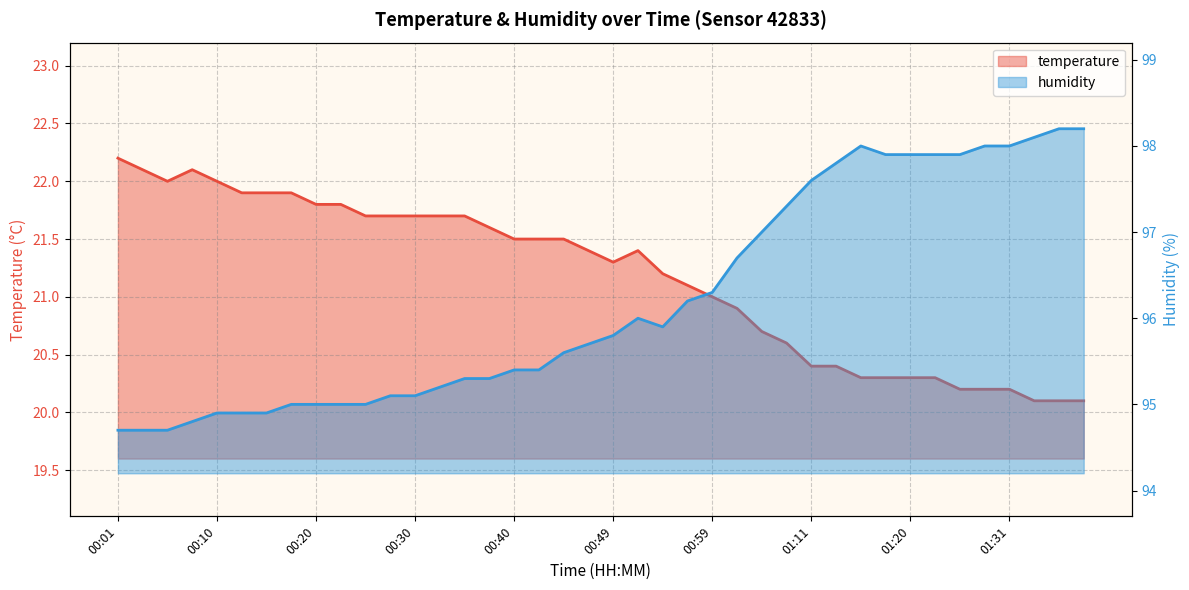

What position from the right is 00:49?

20